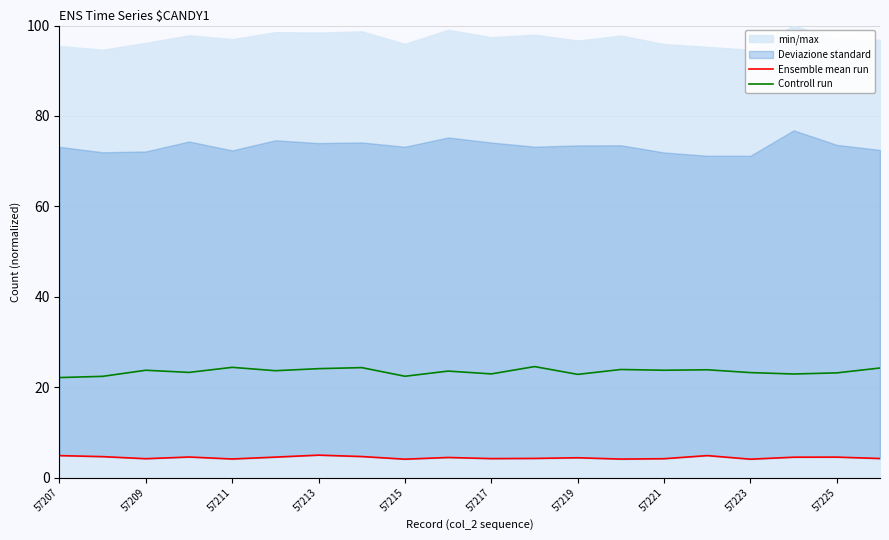

The value of Controll run at 57213 is 36.3. True or false?

False